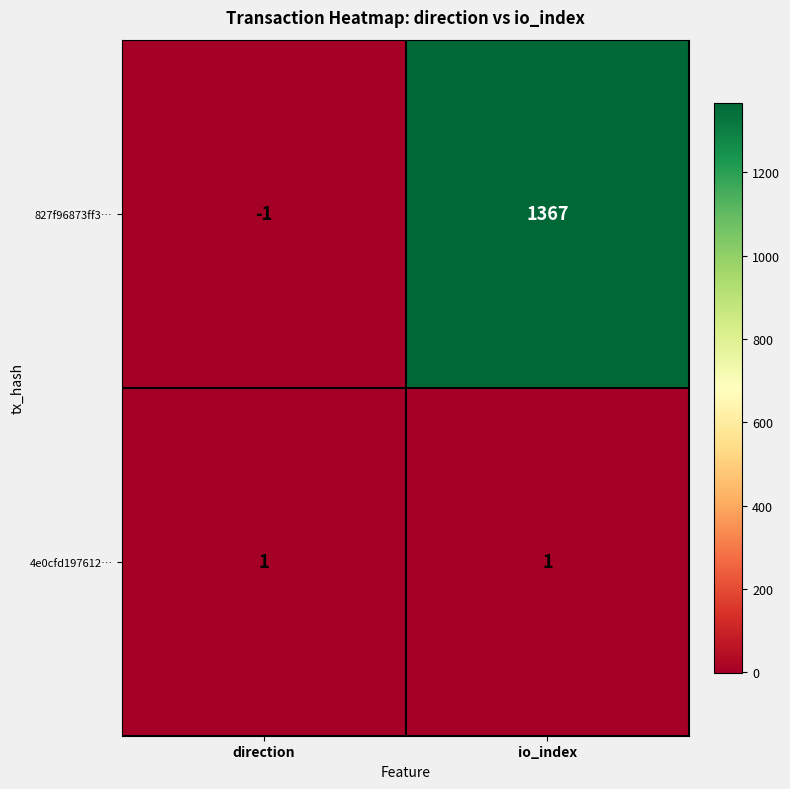

The 827f96873ff3… series shows 1367 at io_index. True or false?

True